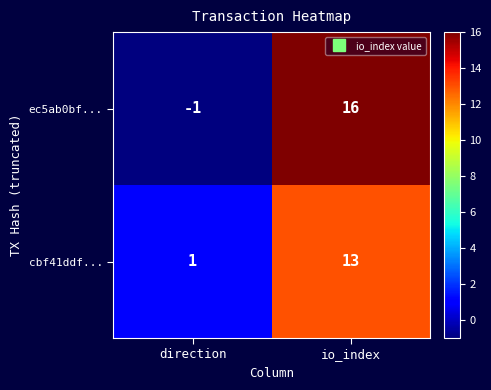

Between direction and io_index, which series saw the biggest shift?

ec5ab0bf...